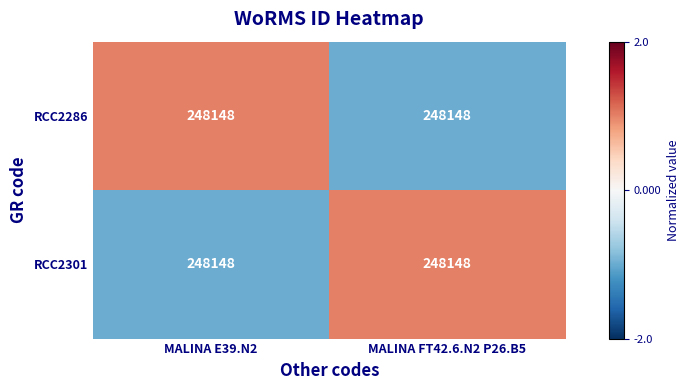

Which series has the widest spread of values?

RCC2286